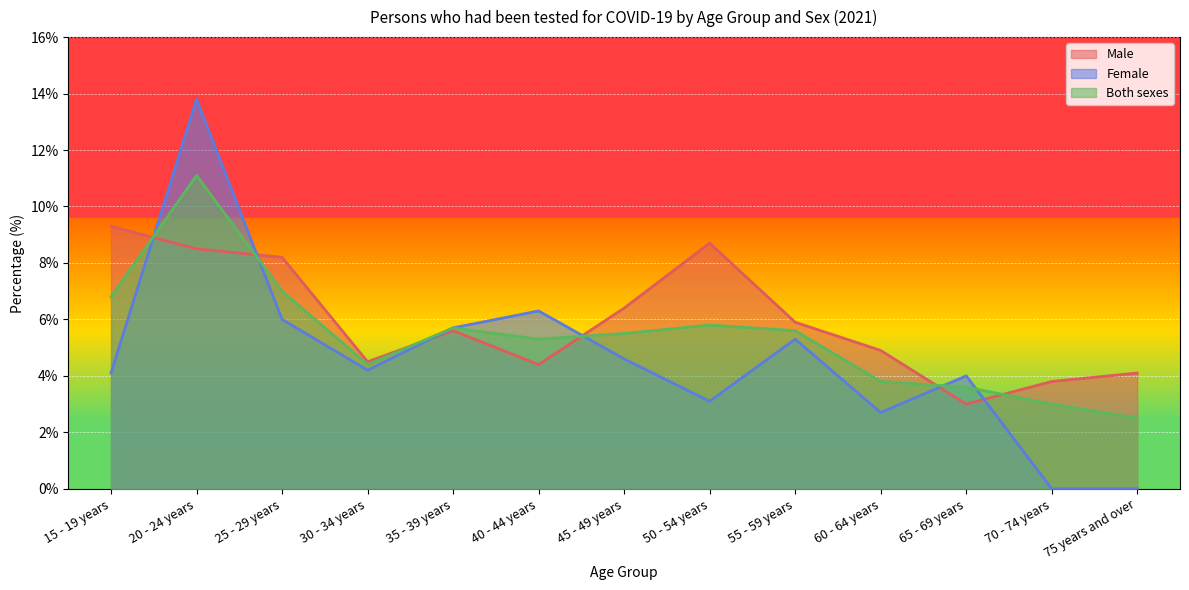

Which series has the widest spread of values?

Female